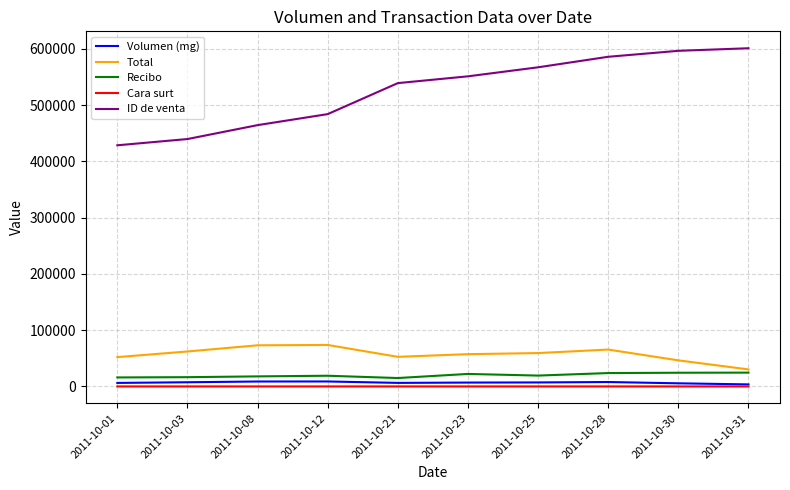

Which series has the largest total across all categories?

ID de venta